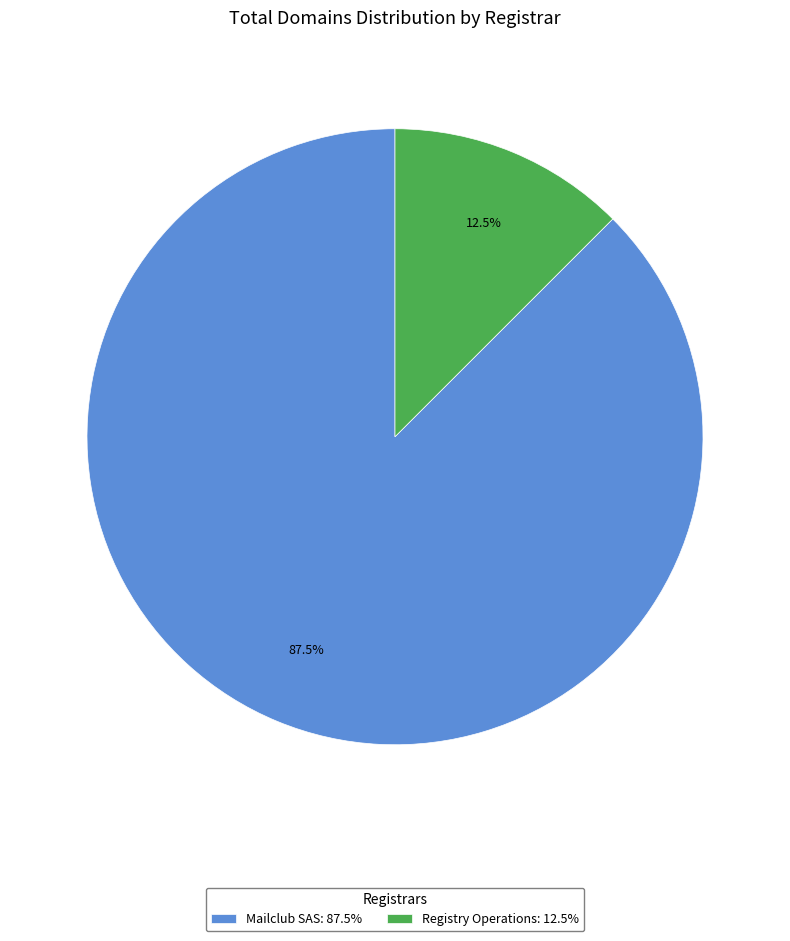

Between Mailclub SAS and Registry Operations, which is larger?

Mailclub SAS